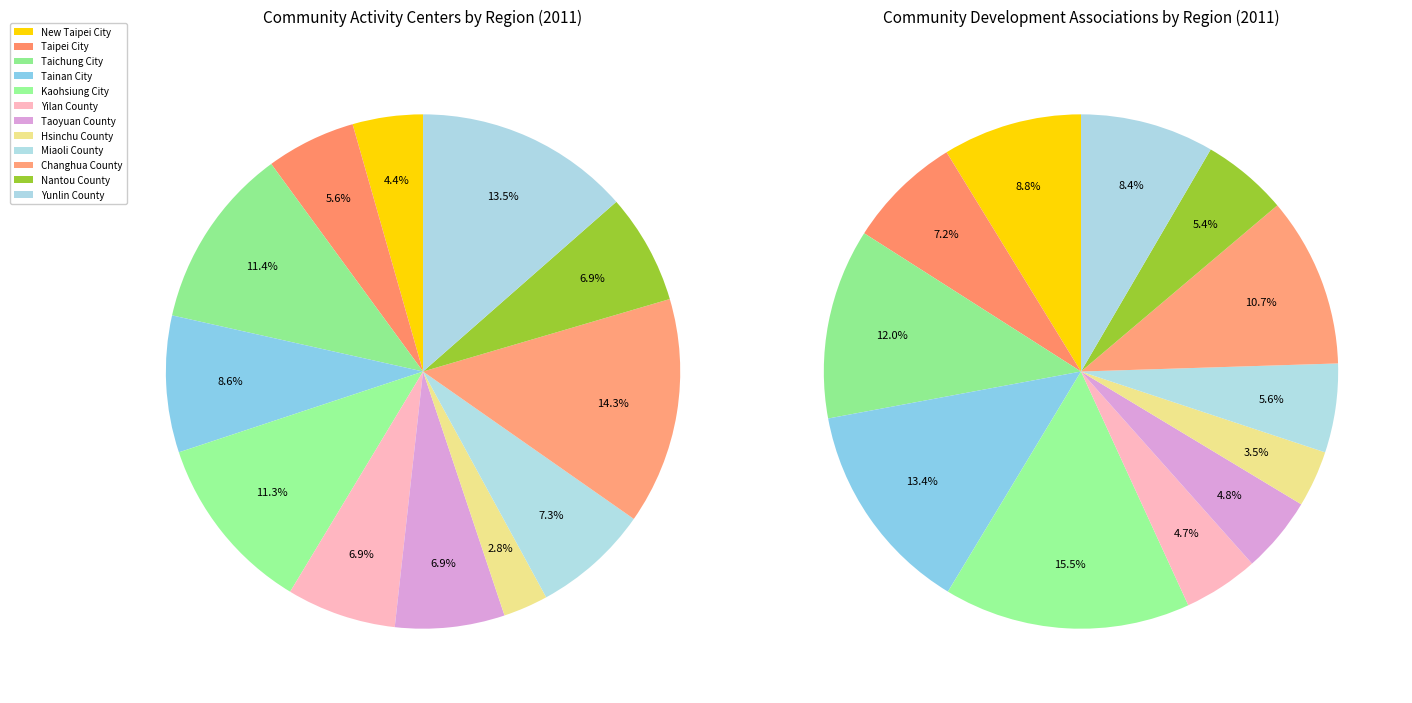

Is 8 the majority of the pie?

No